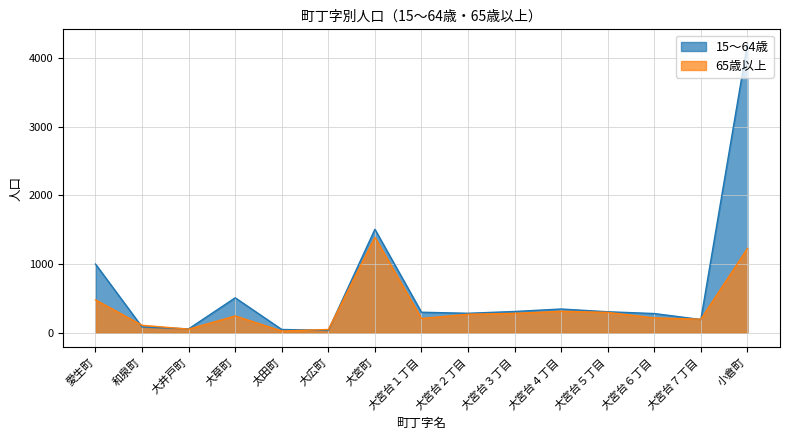

Is it true that 15～64歳 equals 508 at 大草町?

True